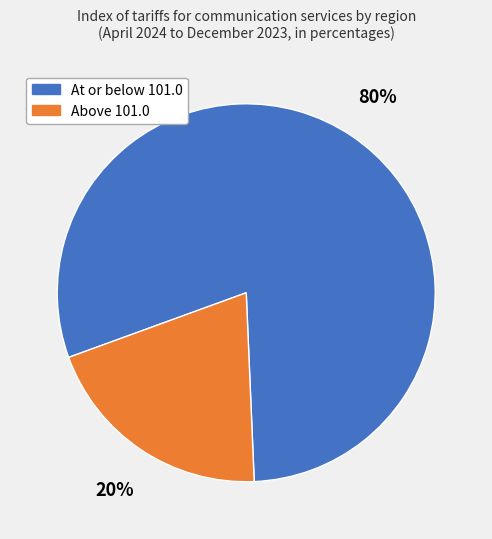

Is there a majority slice in this chart?

Yes